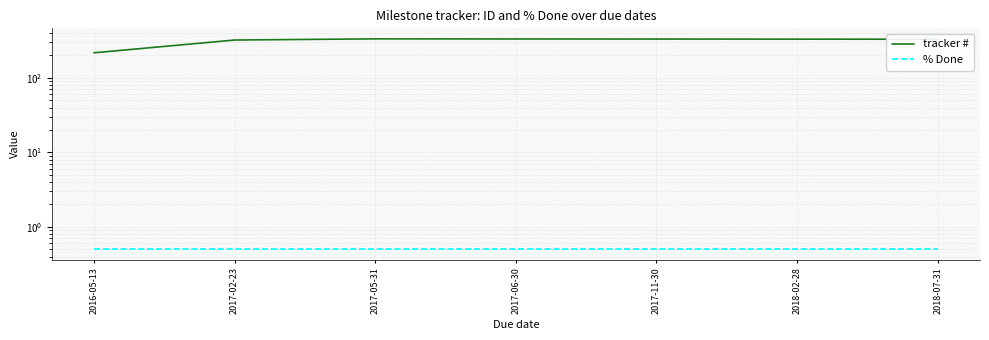

Does the chart have visible grid lines?

Yes